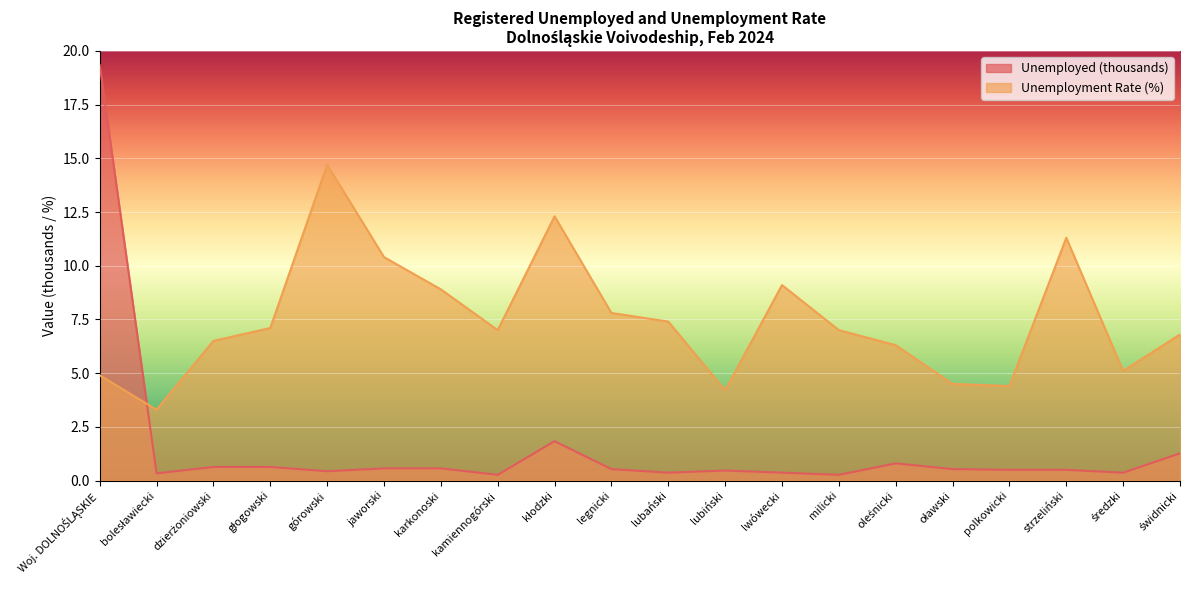

At which category is the sum across all series the highest?

Woj. DOLNOŚLĄSKIE